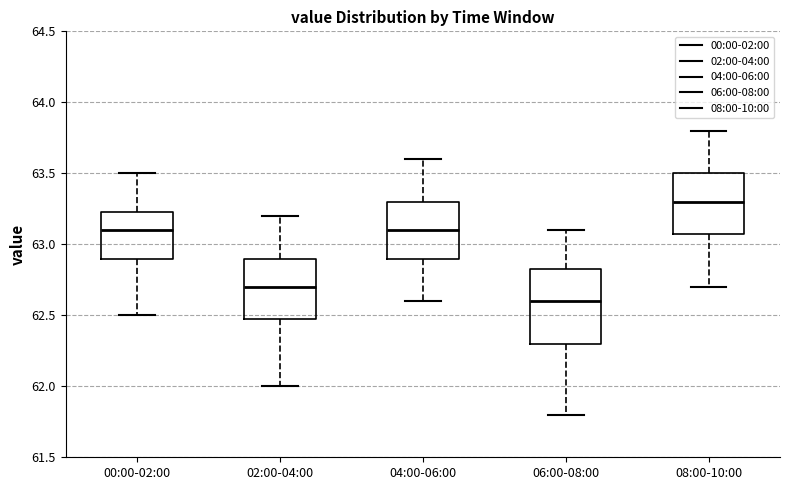

Which box is the tallest, from its lower edge to its upper edge?

06:00-08:00